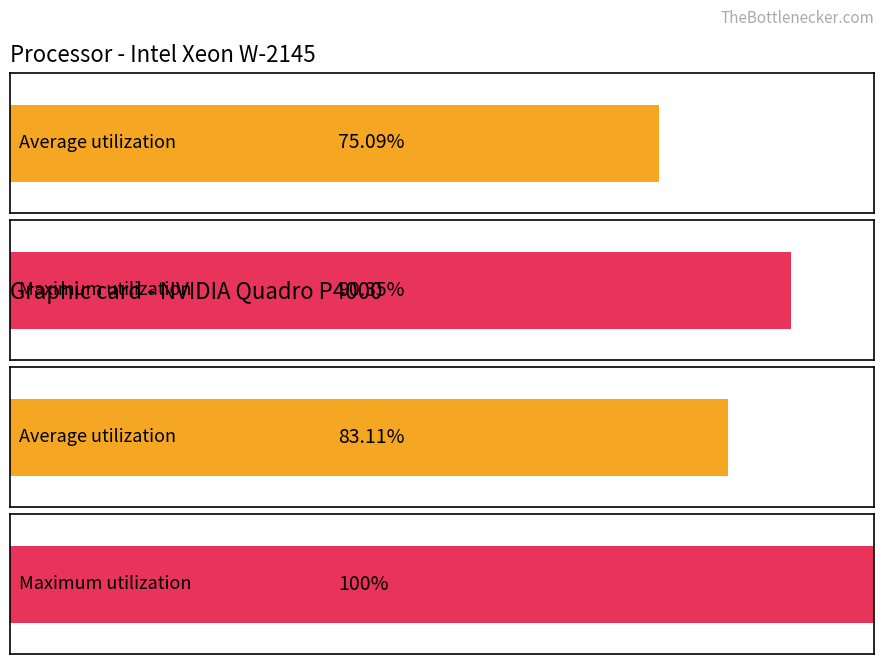

Count the number of data series in this chart.

2